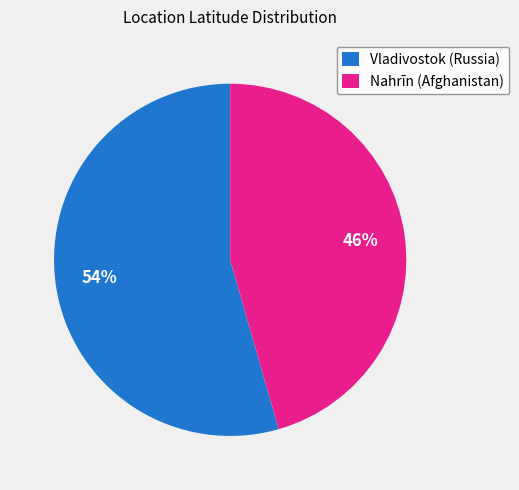

Which has a higher value, Nahrīn (Afghanistan) or Vladivostok (Russia)?

Vladivostok (Russia)